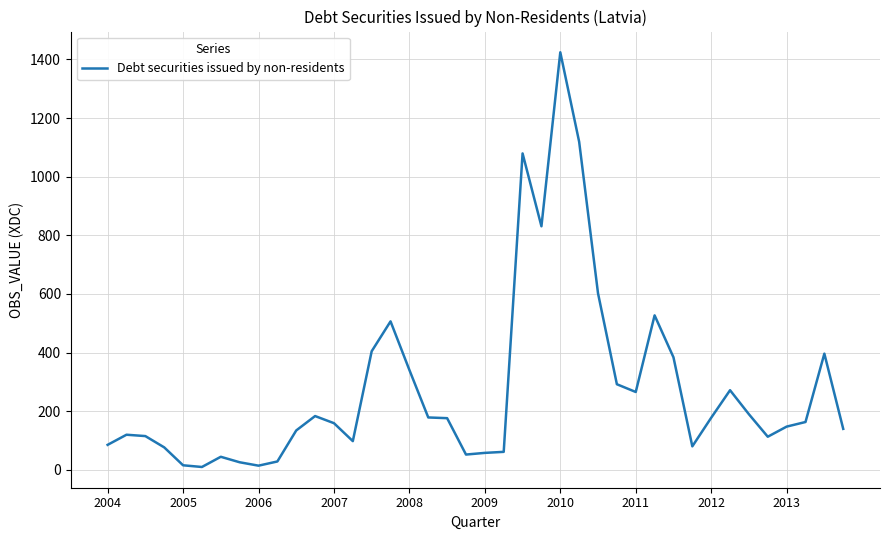

Which category has the highest value across all series?

2010